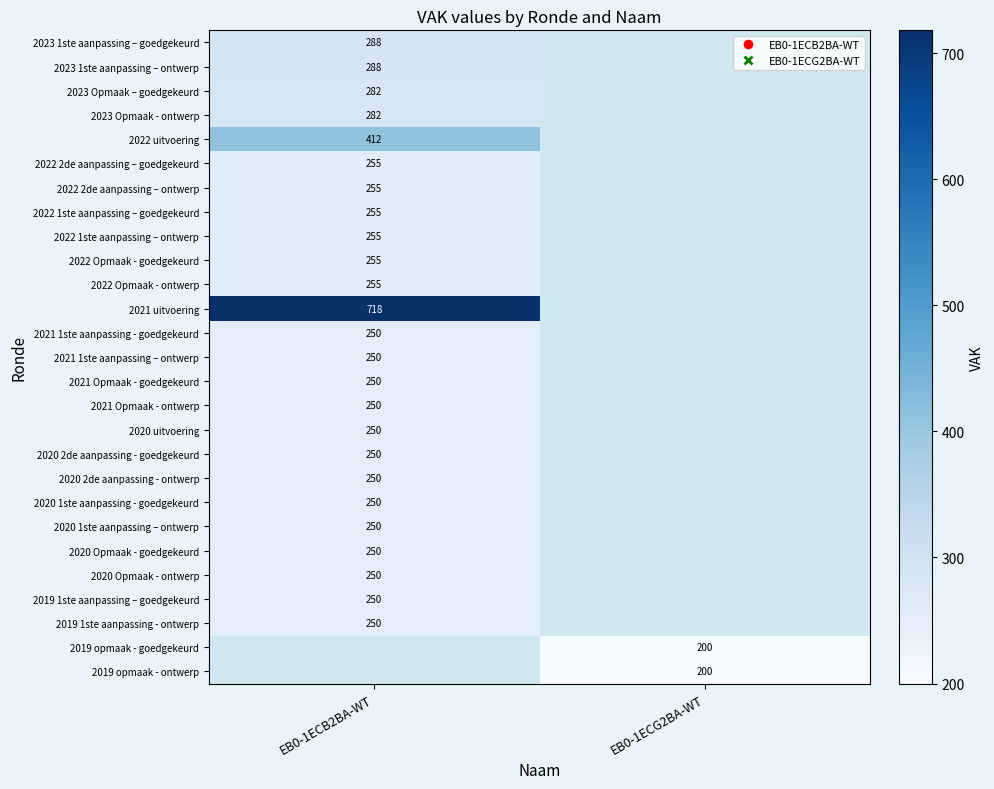

The 2020 1ste aanpassing – ontwerp series shows 334 at EB0-1ECB2BA-WT. True or false?

False